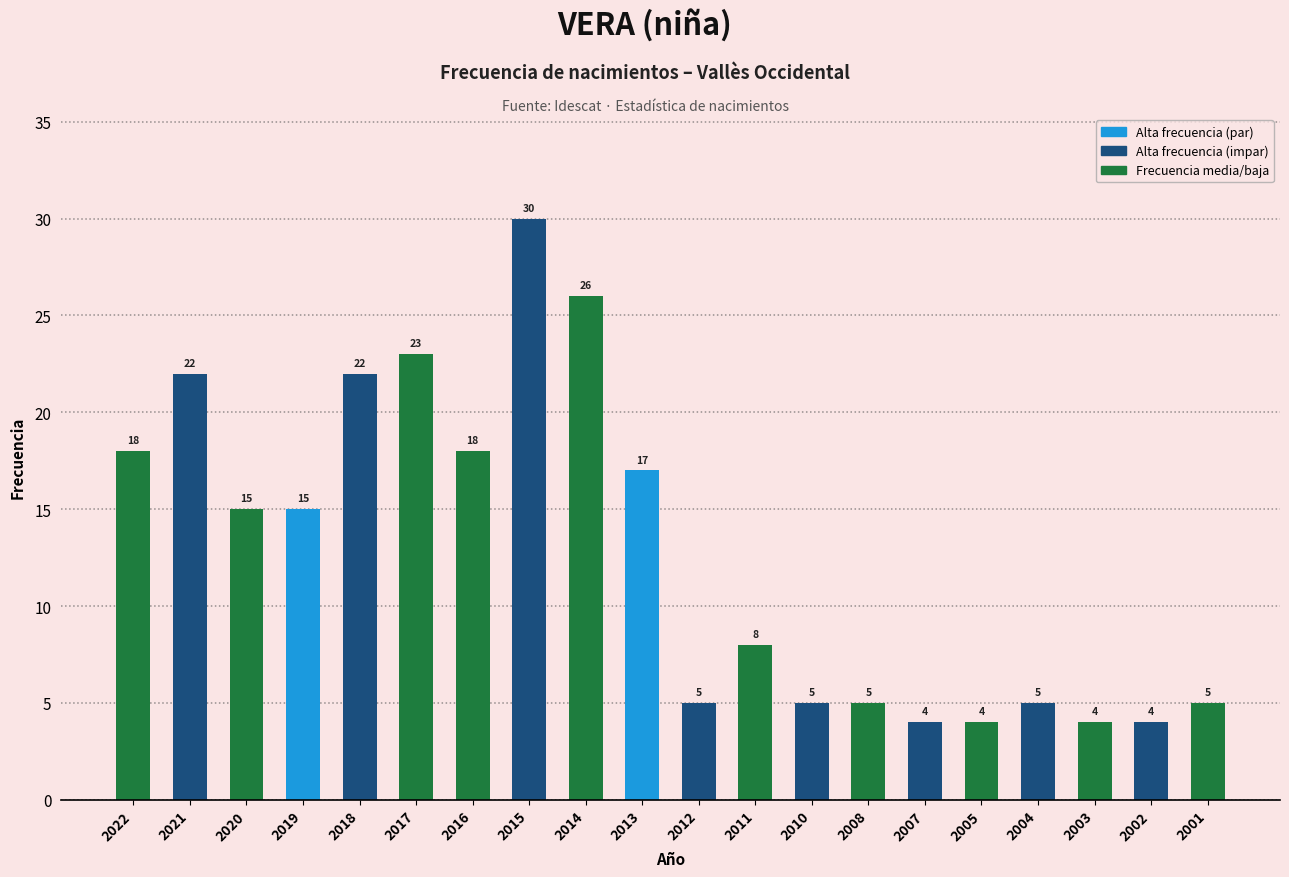

Reading right to left, transcribe all the data shown in this chart.

2001=5	2002=4	2003=4	2004=5	2005=4	2007=4	2008=5	2010=5	2011=8	2012=5	2013=17	2014=26	2015=30	2016=18	2017=23	2018=22	2019=15	2020=15	2021=22	2022=18